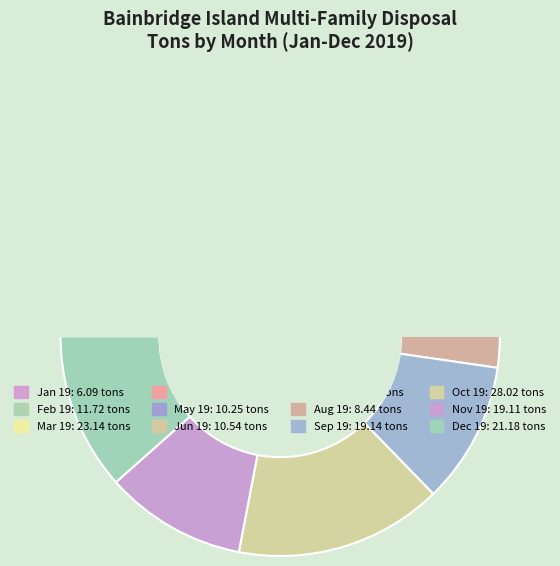

True or false: May 19 accounts for 13% of the total.

False